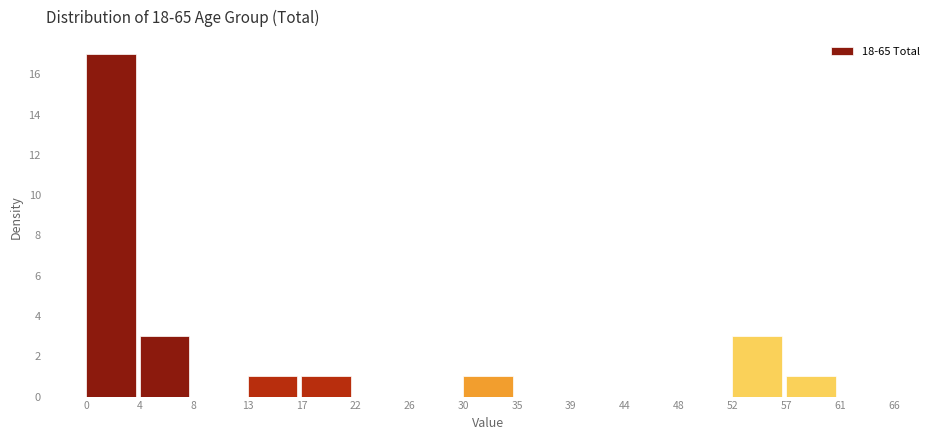

Reading right to left, list all the values displayed in this chart.

61=0	57=1	52=3	48=0	44=0	39=0	35=0	30=1	26=0	22=0	17=1	13=1	8=0	4=3	0=17